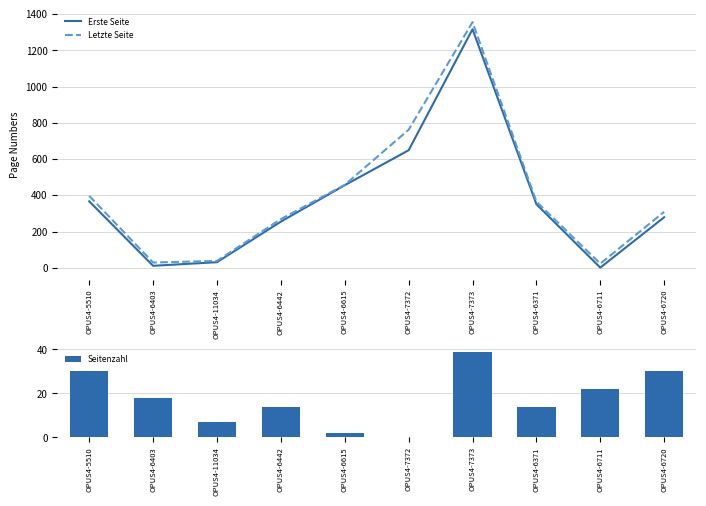

What position from the left is OPUS4-6403?

2